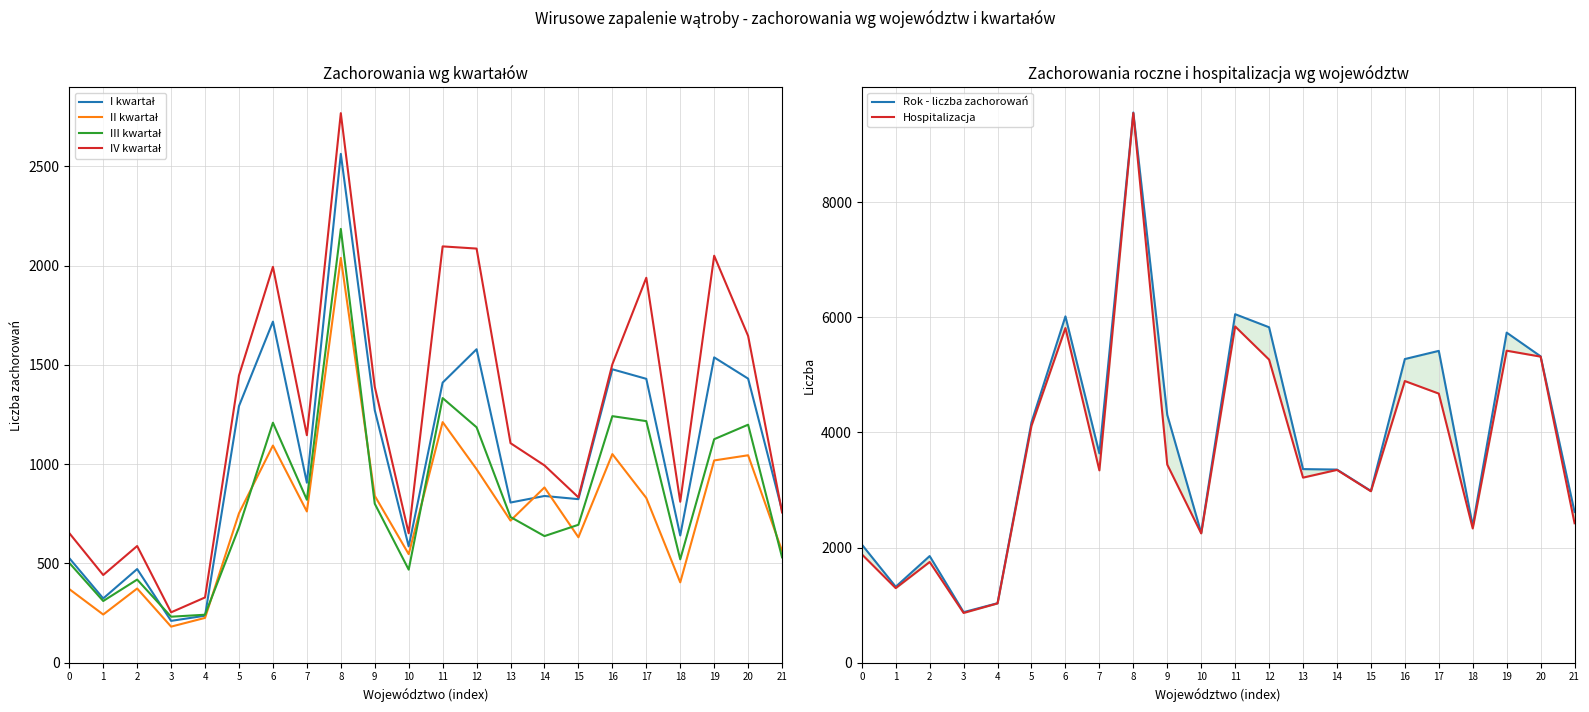

How many values in the Rok - liczba zachorowań series exceed 3636?

10